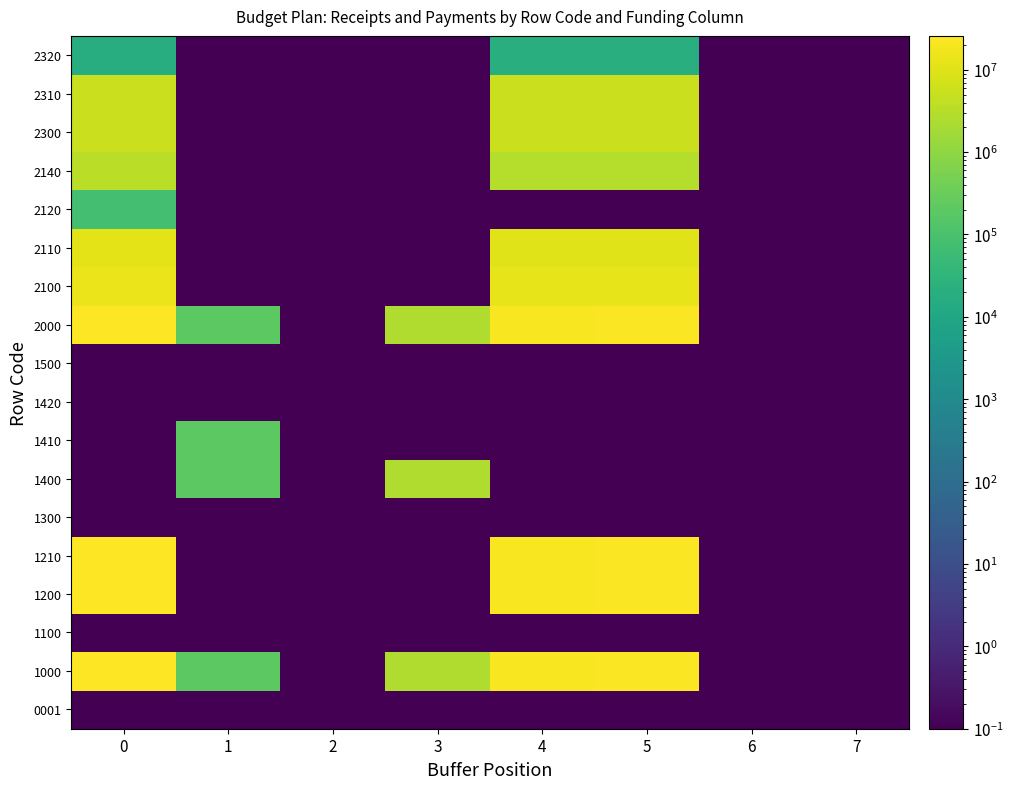

What is the maximum value shown in the chart?

25762414.9